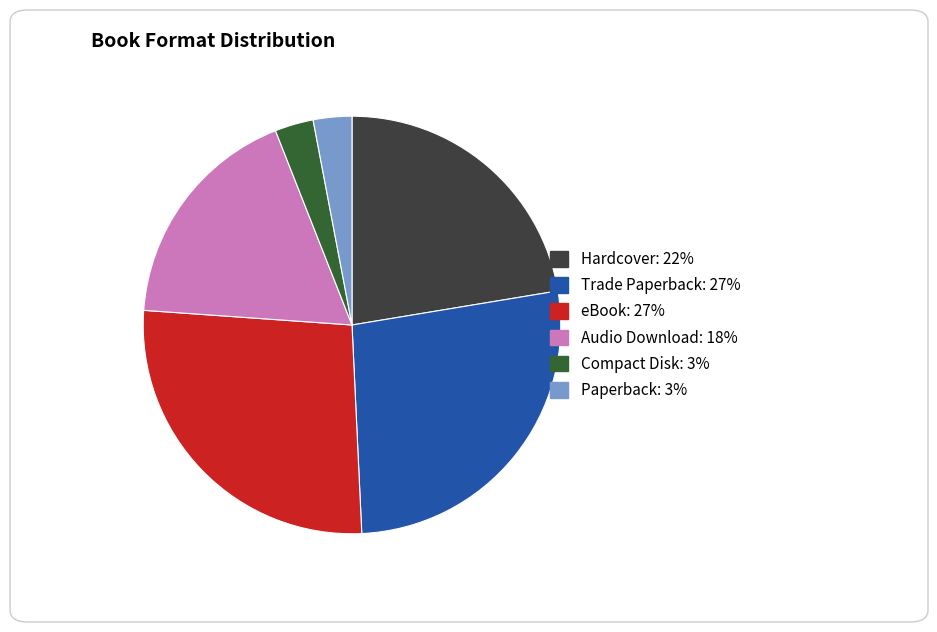

True or false: eBook accounts for 22% of the total.

False